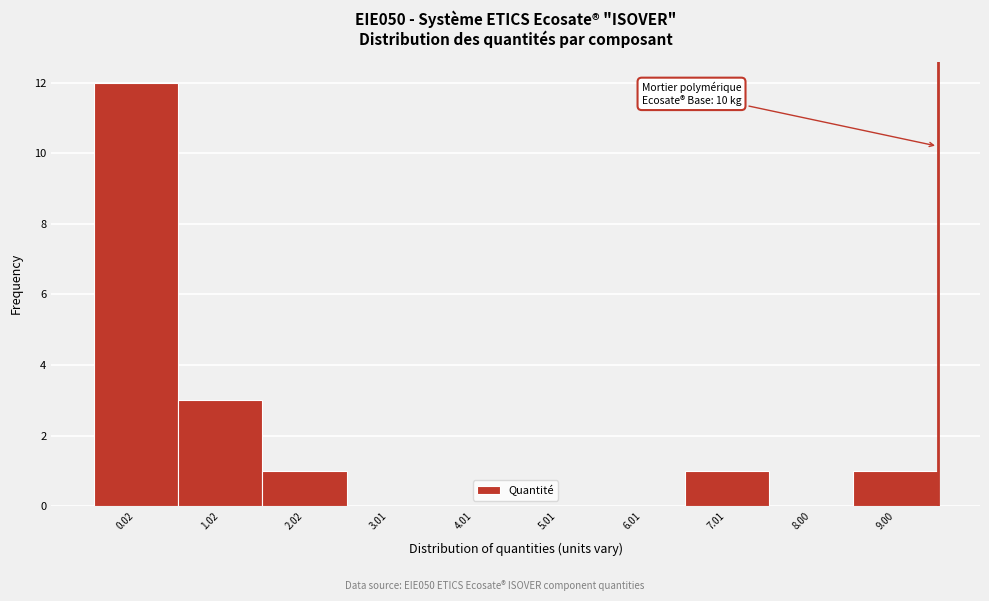

Reading left to right, extract all data points from this chart.

0.02=12	1.02=3	2.02=1	3.01=0	4.01=0	5.01=0	6.01=0	7.01=1	8.00=0	9.00=1